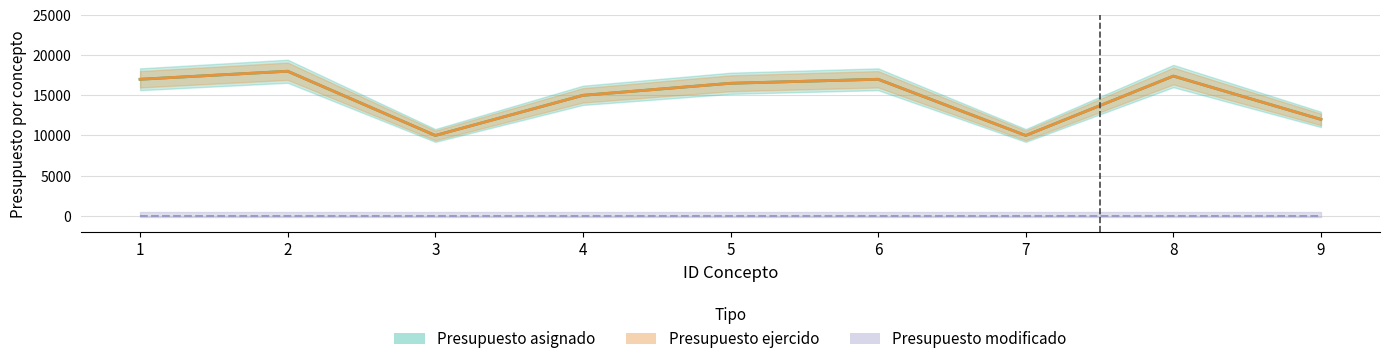

What is the lowest value of the Presupuesto asignado series?

10000.0